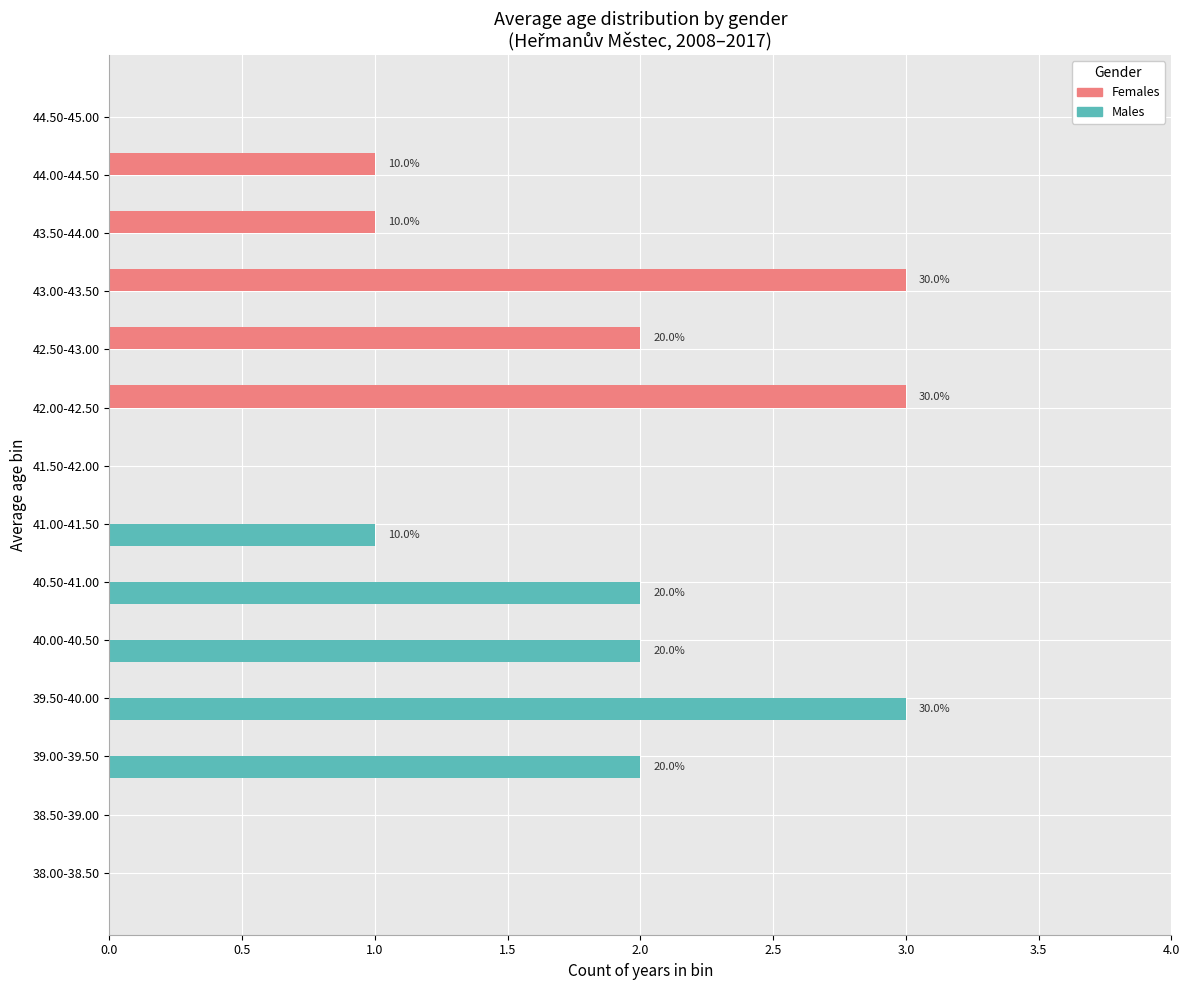

True or false: Females has a value of 3 at 42.00-42.50.

True